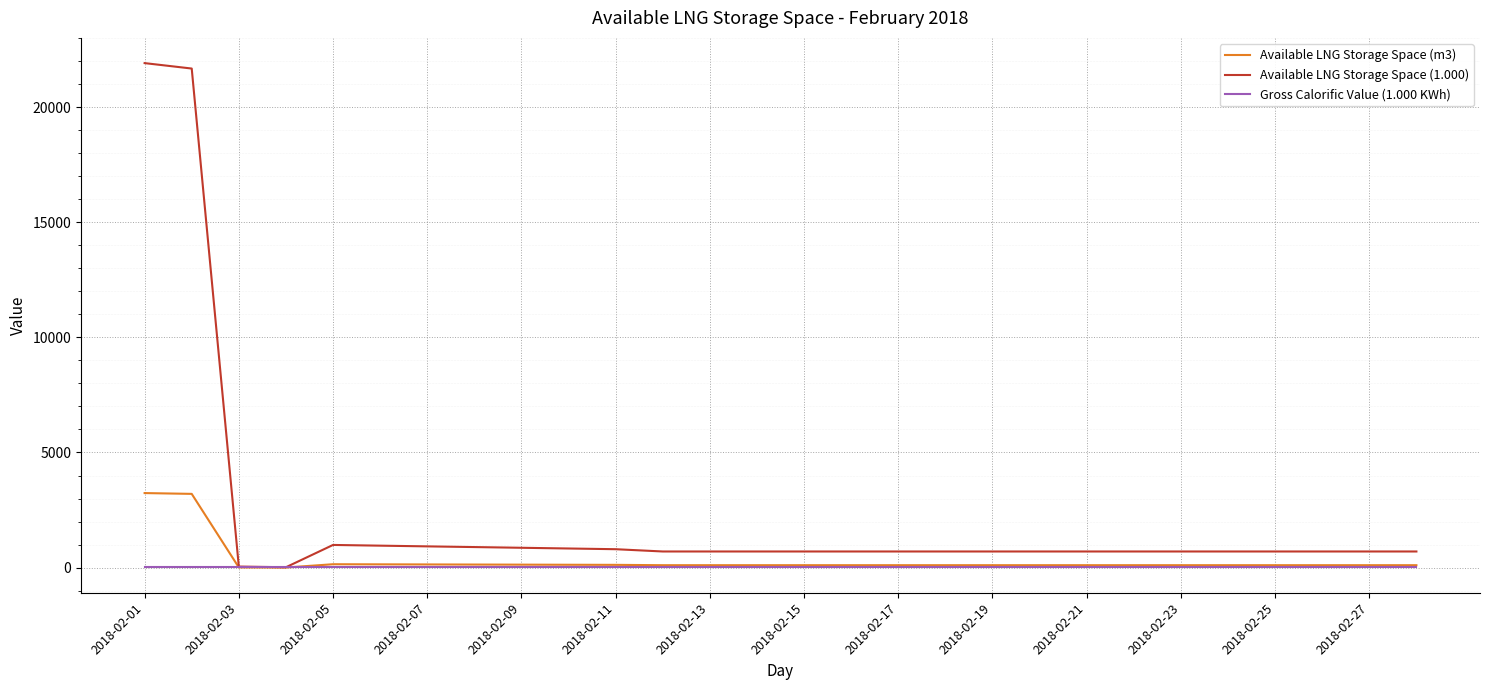

List the series in order of their peak value, lowest first.

Gross Calorific Value (1.000 KWh), Available LNG Storage Space (m3), Available LNG Storage Space (1.000)